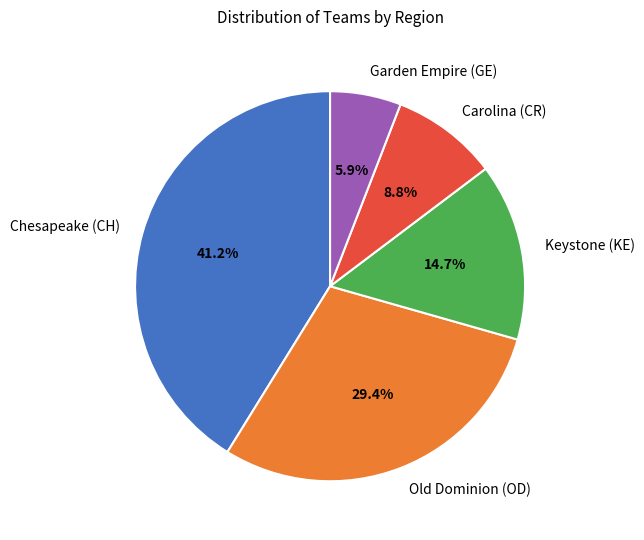

What percentage is the Old Dominion (OD) slice, to the nearest percent?

29%